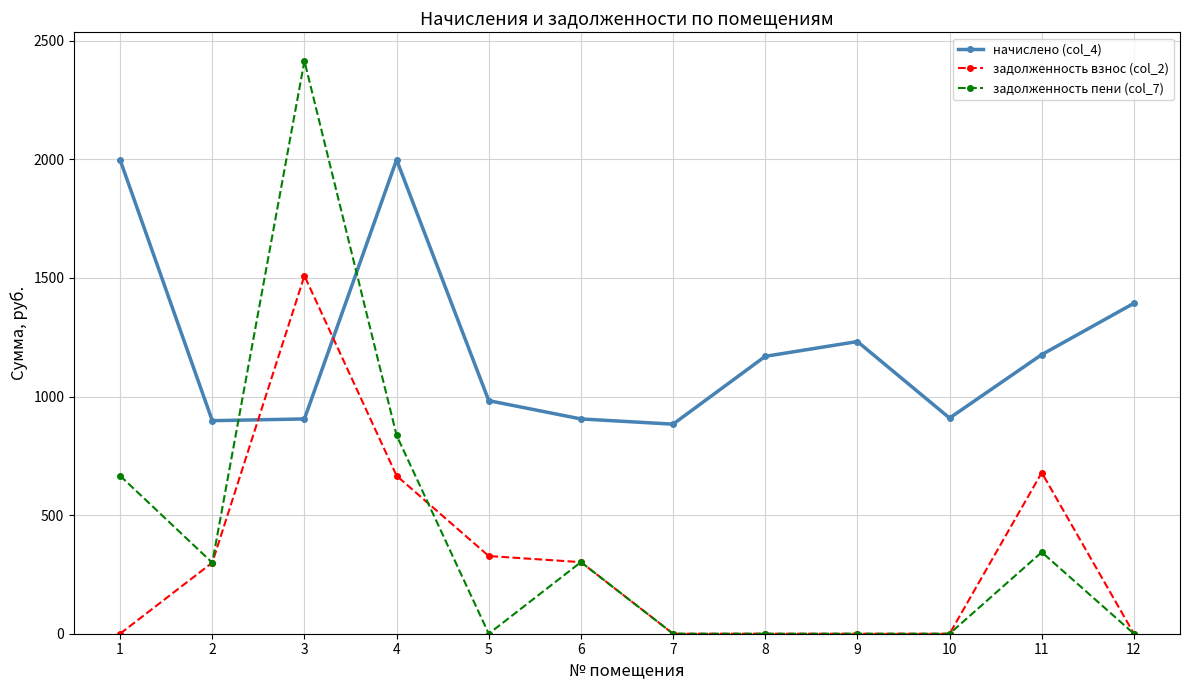

At 1, list the series in order from largest to smallest.

начислено (col_4), задолженность пени (col_7), задолженность взнос (col_2)